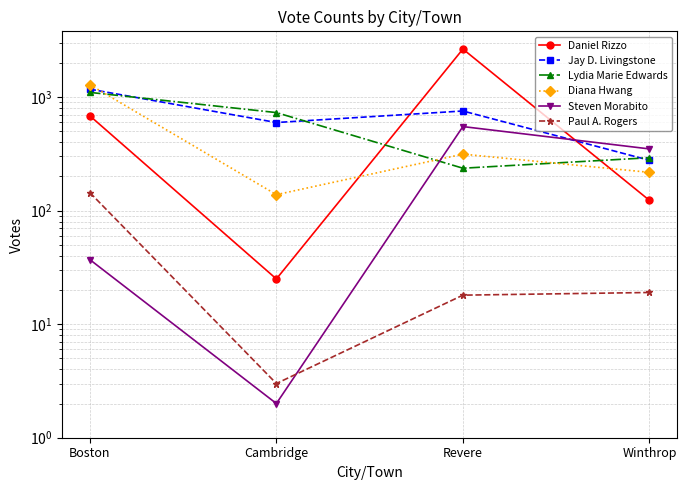

How many interior local peaks does the Steven Morabito series have?

1